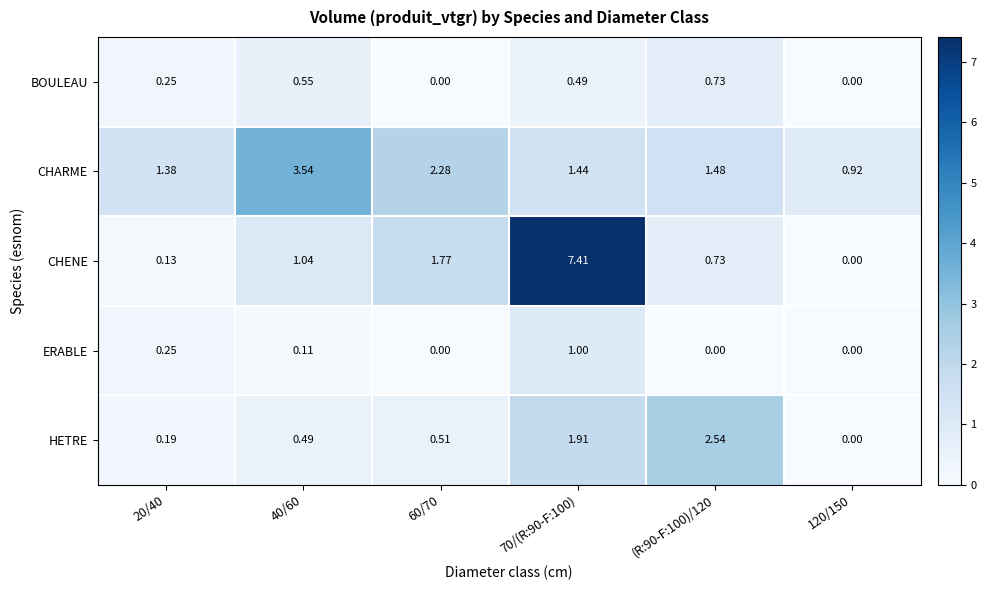

Is the value of CHENE at 120/150 greater than the value of CHARME at 20/40?

No